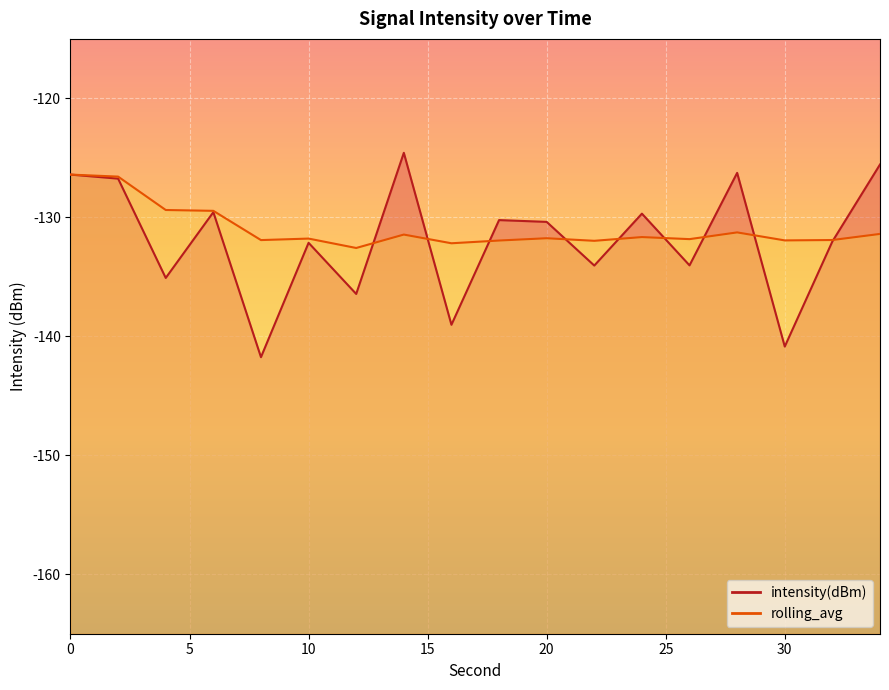

At which label does intensity(dBm) reach its peak?

14